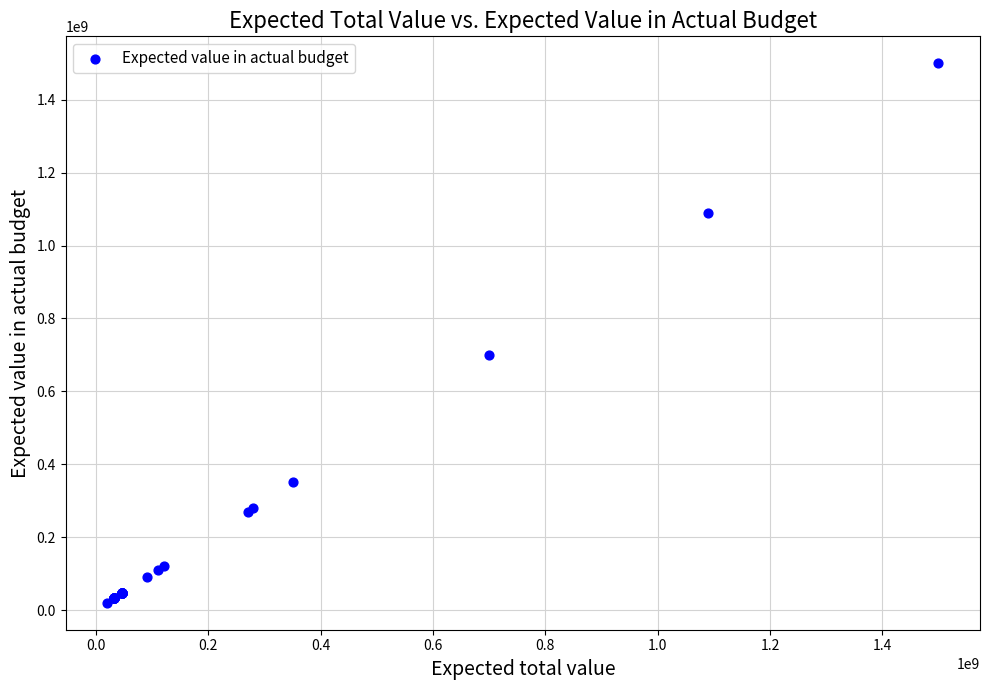

What Y value in the scatter plot is closest to 760000000?

700000000